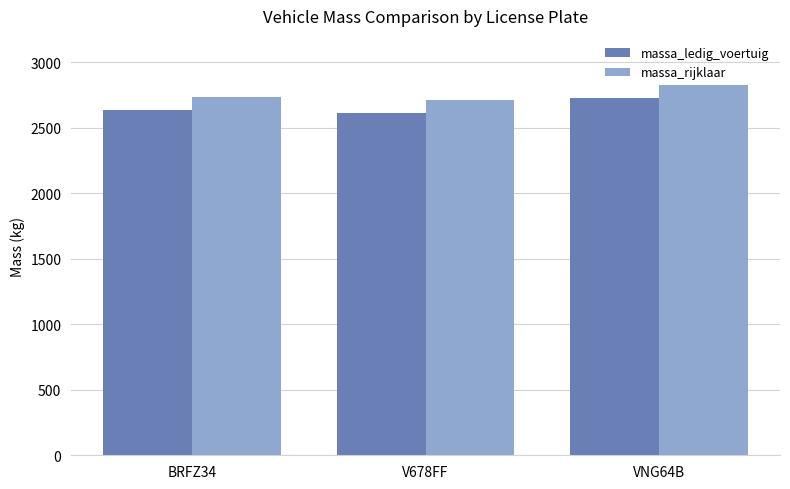

What is the maximum value for massa_ledig_voertuig?

2723